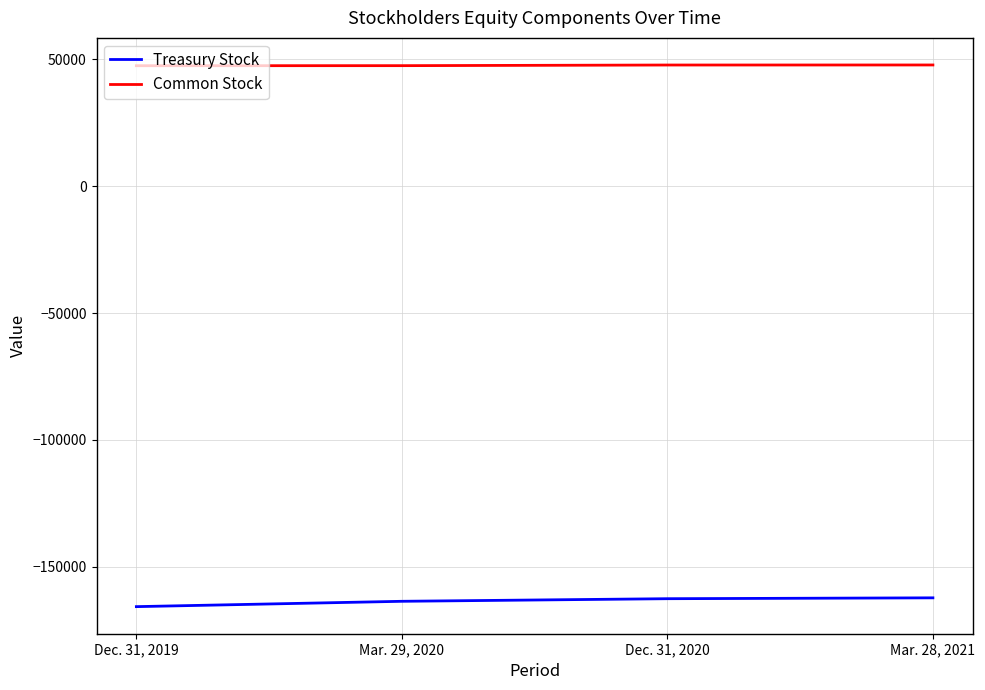

The value of Common Stock at Mar. 29, 2020 is 47560. True or false?

True